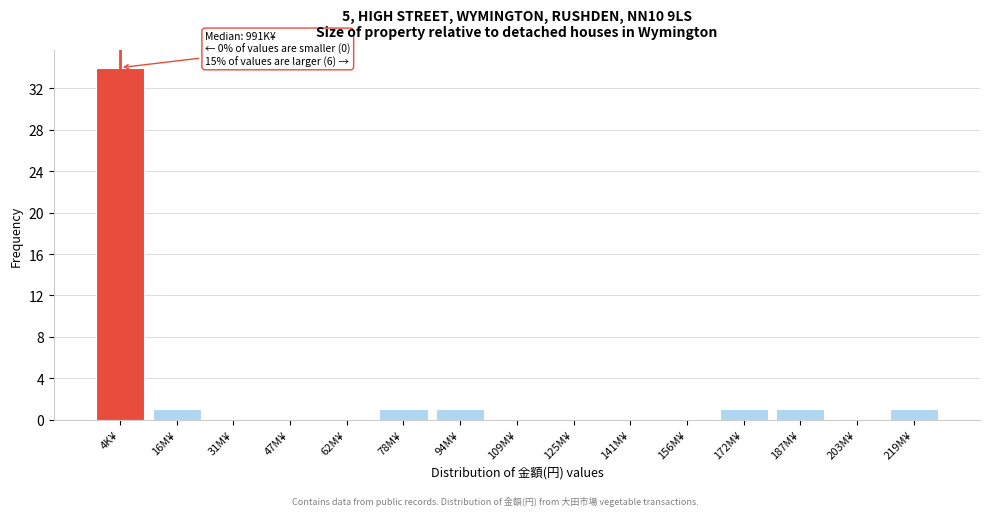

Reading right to left, transcribe all the data shown in this chart.

219M¥=1	203M¥=0	187M¥=1	172M¥=1	156M¥=0	141M¥=0	125M¥=0	109M¥=0	94M¥=1	78M¥=1	62M¥=0	47M¥=0	31M¥=0	16M¥=1	4K¥=34